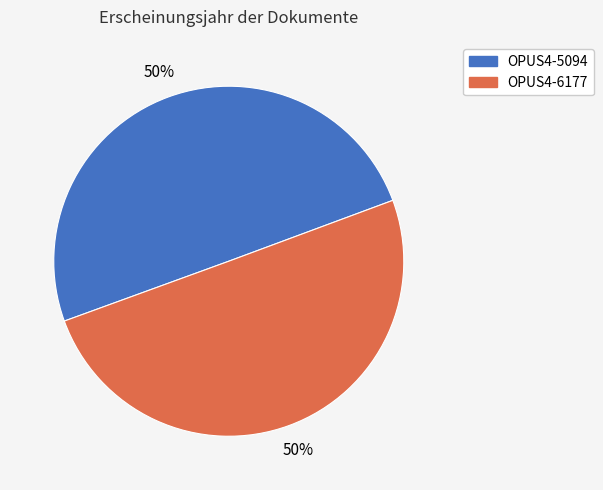

Do OPUS4-5094 and OPUS4-6177 together represent more than half of the pie?

Yes